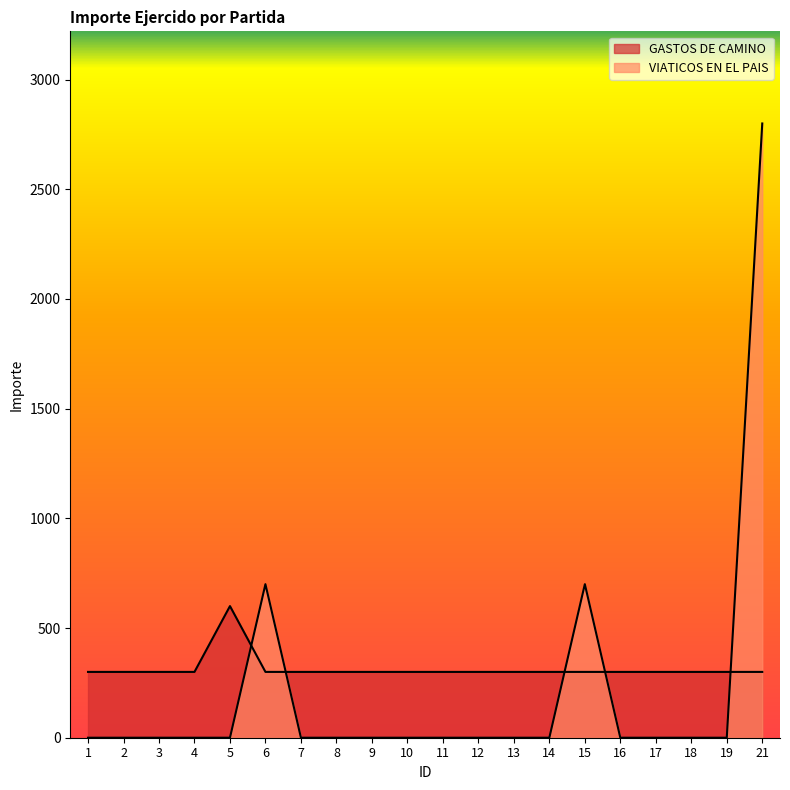

Read the GASTOS DE CAMINO value at 8.

300